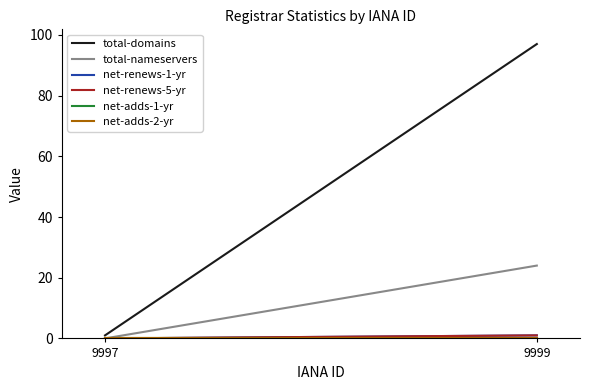

Is this an area chart (filled region under the line)?

No